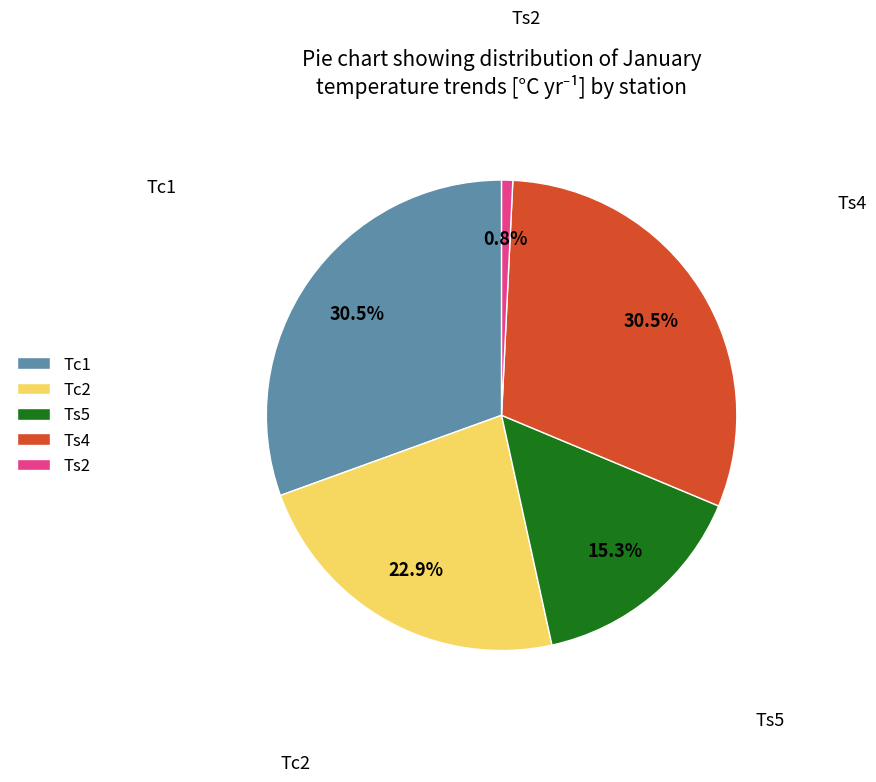

Is it true that Ts5 is 15% of the pie?

True